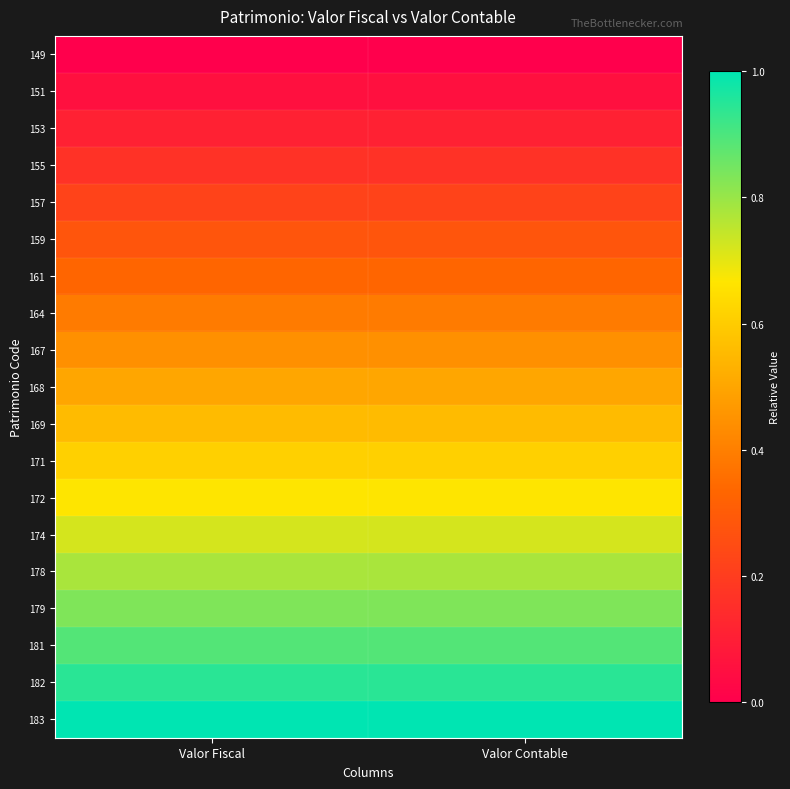

Rank the series by their maximum value, from lowest to highest.

149, 151, 153, 155, 157, 159, 161, 164, 167, 168, 169, 171, 172, 174, 178, 179, 181, 182, 183